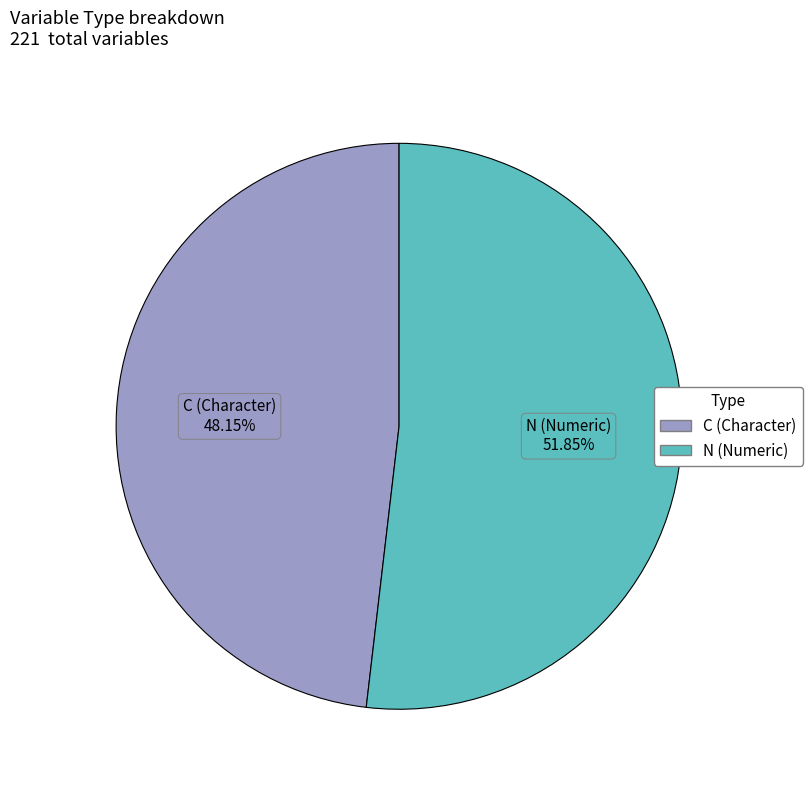

What is the smallest slice in the pie chart?

C (Character)